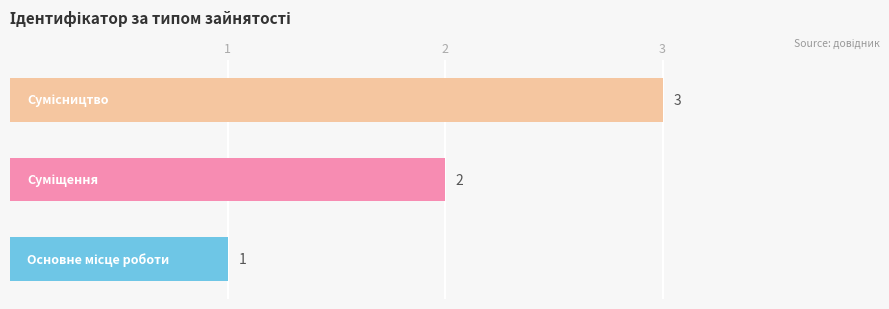

What is the greatest value displayed?

3